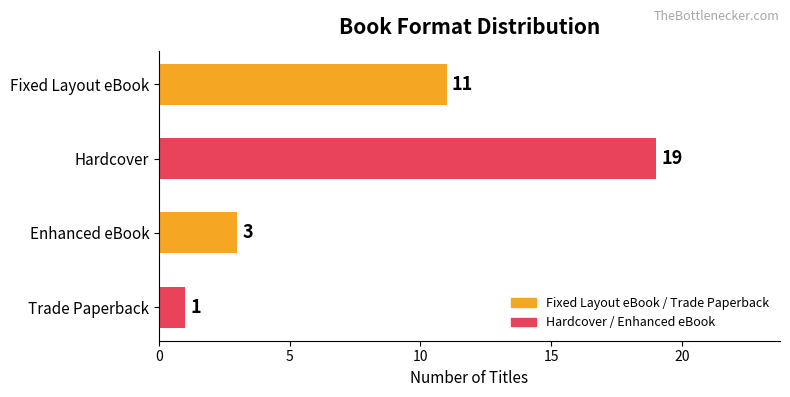

Where does the data first go above 11?

Hardcover